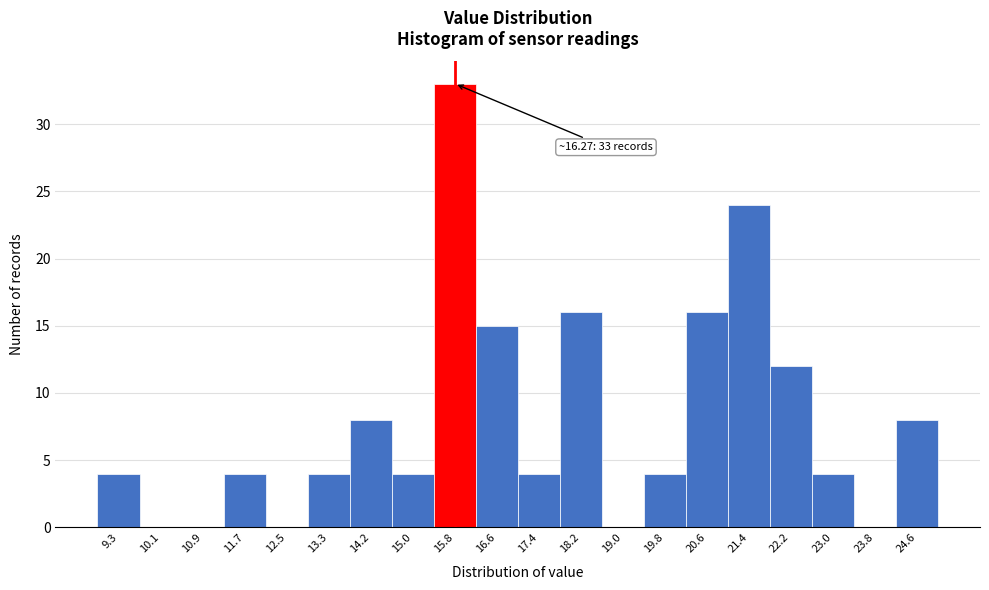

Reading left to right, transcribe all the data shown in this chart.

9.3=4	10.1=0	10.9=0	11.7=4	12.5=0	13.3=4	14.2=8	15.0=4	15.8=33	16.6=15	17.4=4	18.2=16	19.0=0	19.8=4	20.6=16	21.4=24	22.2=12	23.0=4	23.8=0	24.6=8